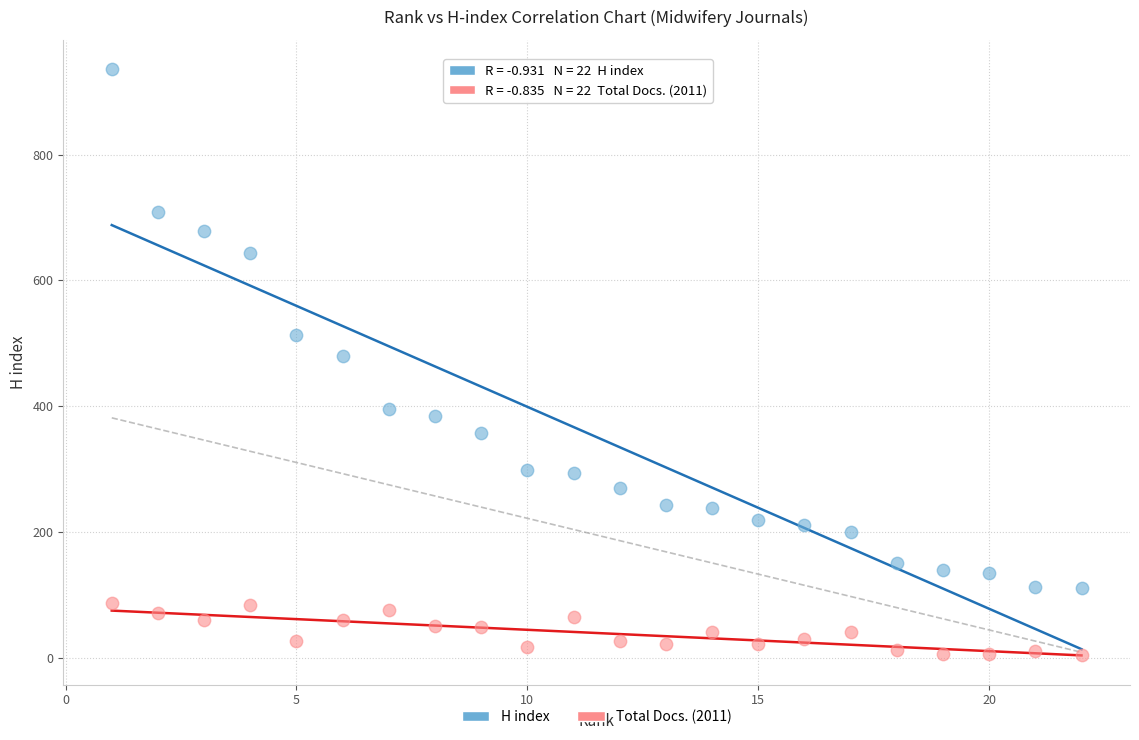

Which series contains the lowest Y value?

Total Docs. (2011)